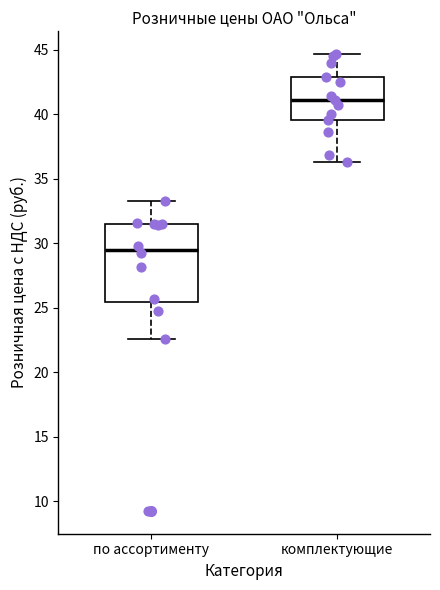

Where does the upper whisker of the box for по ассортименту end on the y-axis? The values are not printed on the chart, so give them approximately, as read against the axis.

33.5